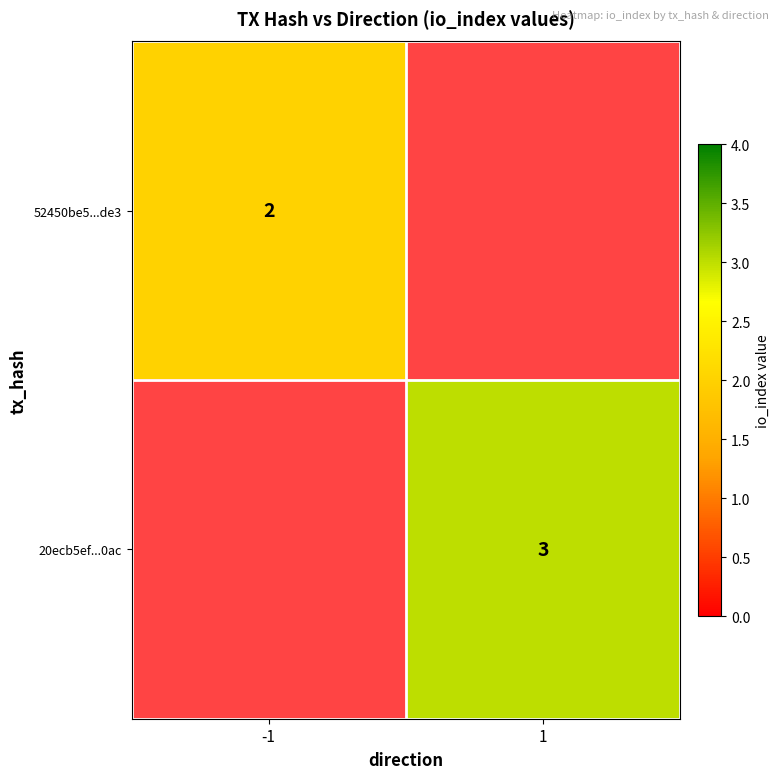

The 20ecb5ef...0ac series shows 3 at 1. True or false?

True